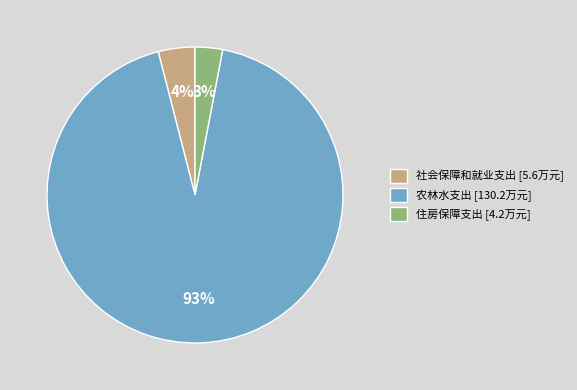

Which slice is the smallest?

住房保障支出